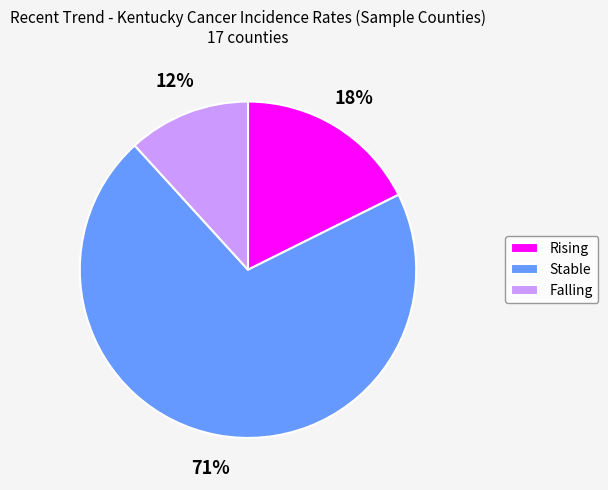

Is there any slice that represents more than half of the pie?

Yes